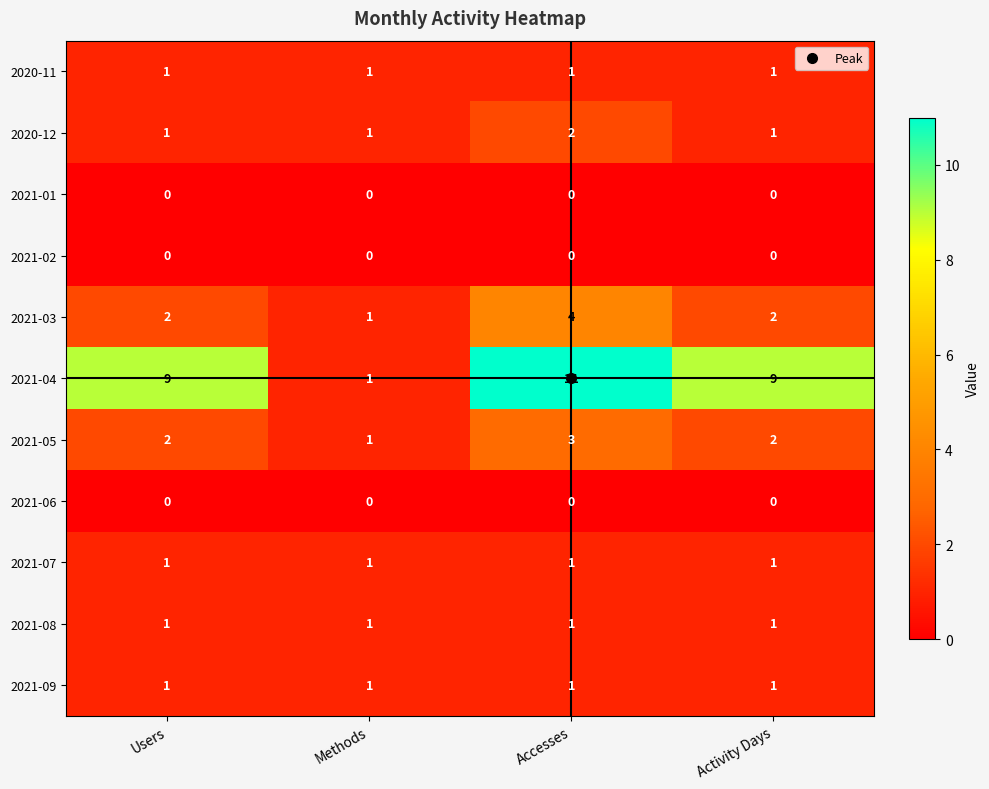

How many distinct data groups are displayed?

11